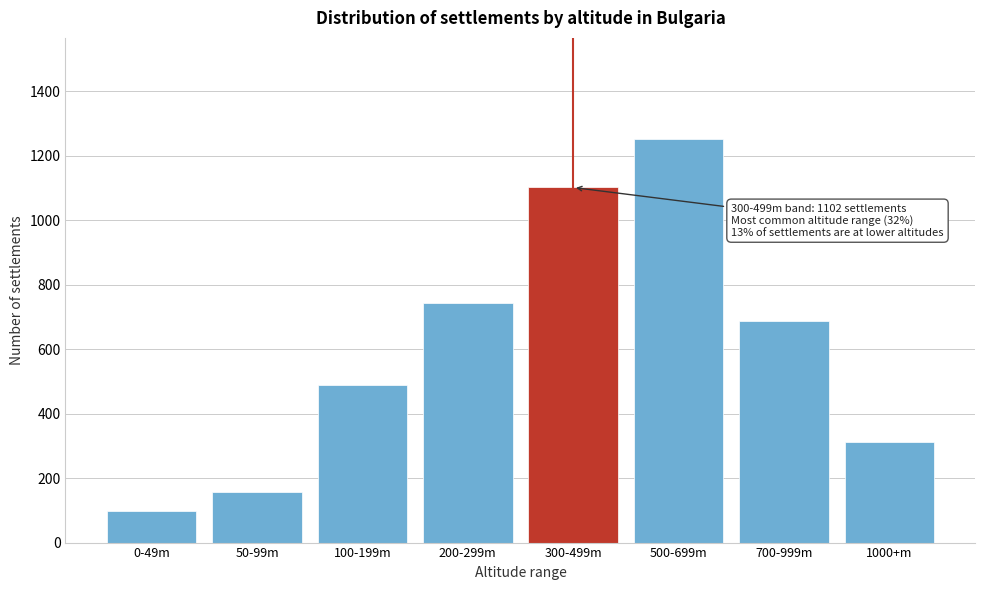

Reading left to right, list all the values displayed in this chart.

98	156	489	743	1102	1253	687	312